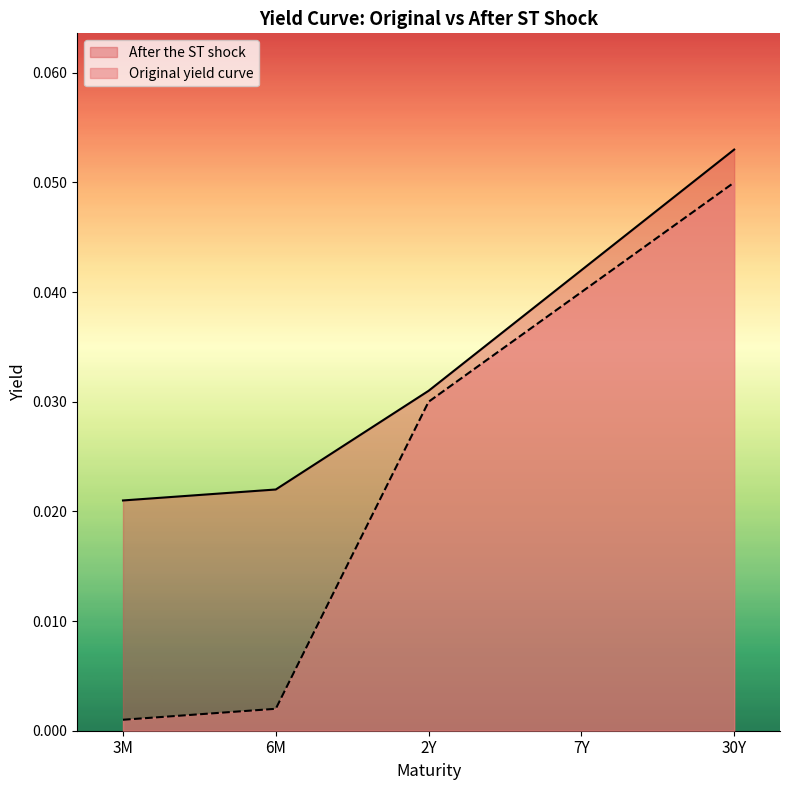

Rank the series at 7Y from highest to lowest value.

After the ST shock, Original yield curve